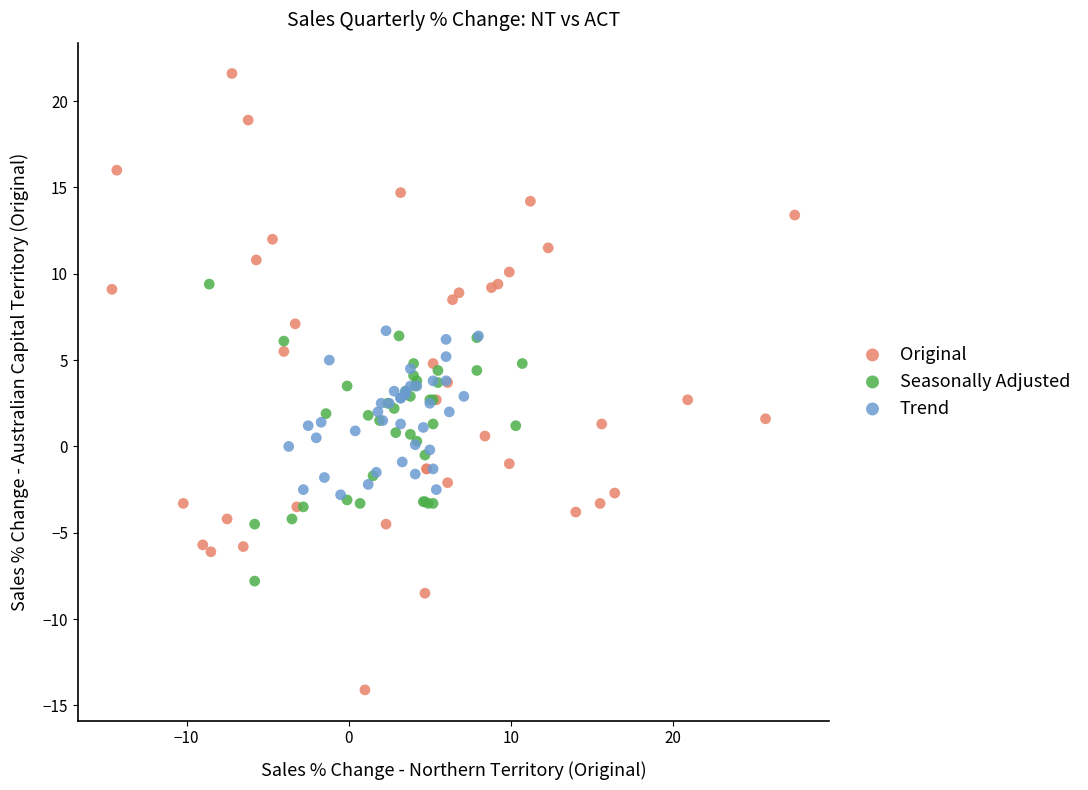

Which series contains the lowest Y value?

Original